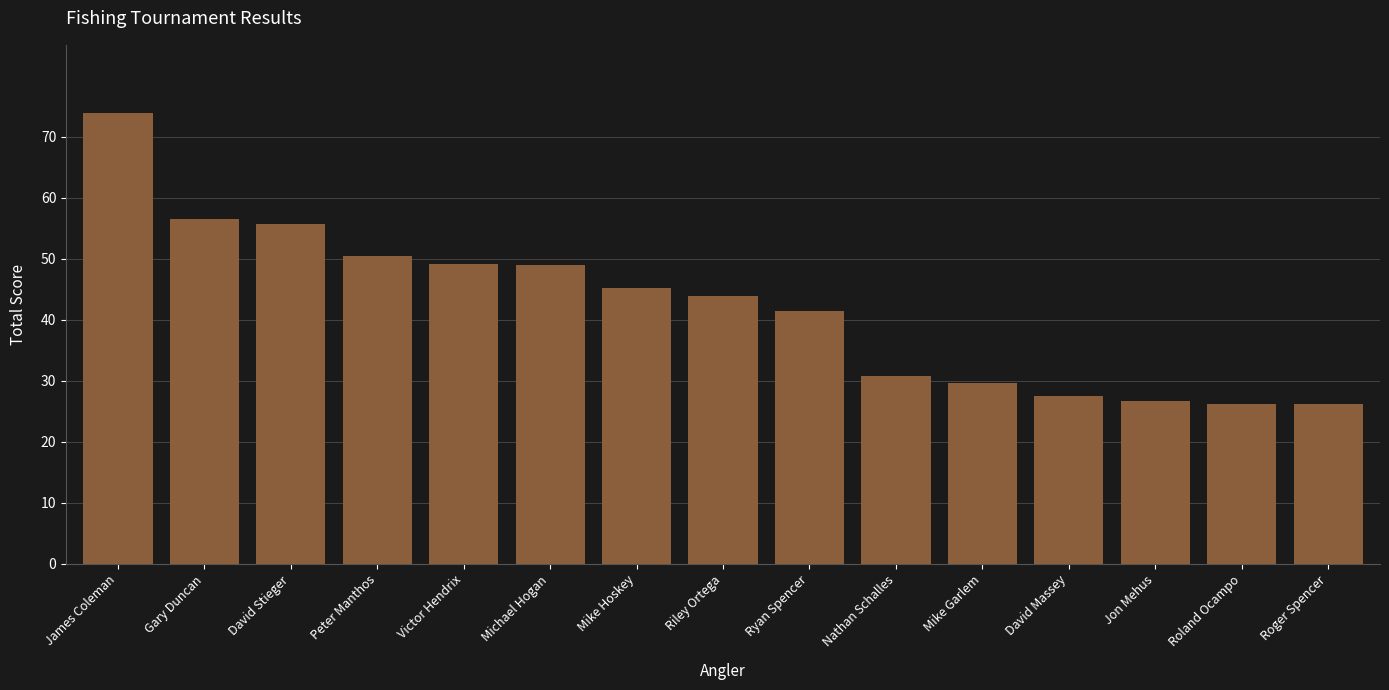

What position from the right is Michael Hogan?

10